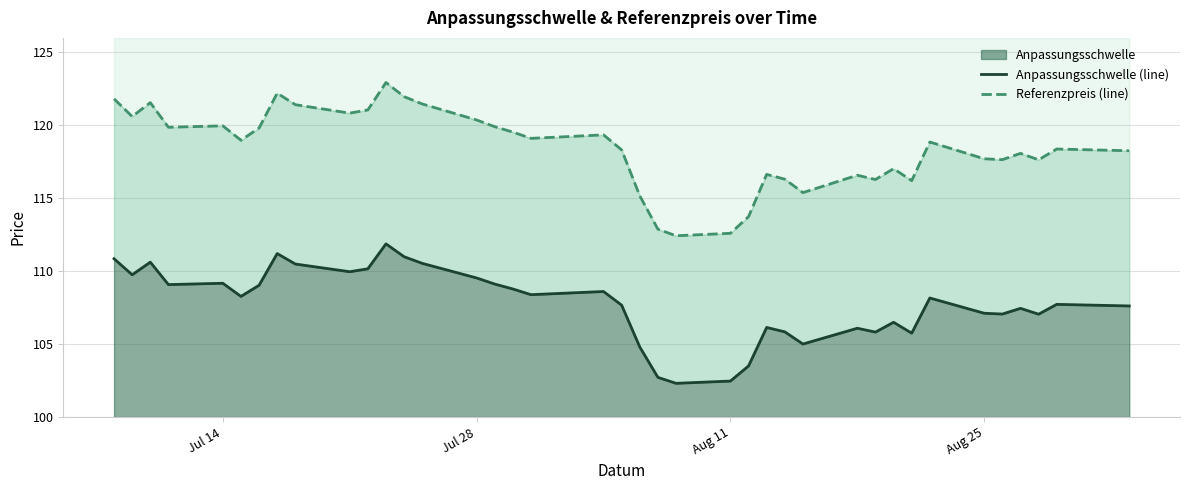

Reading left to right, transcribe all the data shown in this chart.

Anpassungsschwelle (line): 110.9	109.8	110.6	109.1	109.2	108.3	109.0	111.2	110.5	110.0	110.2	111.9	111.0	110.5	109.5	109.1	108.8	108.4	108.6	107.7	104.8	102.7	102.3	102.5	103.5	106.1	105.8	105.0	106.1	105.8	106.5	105.8	108.2	107.1	107.1	107.5	107.1	107.7	107.6
Referenzpreis (line): 121.8	120.6	121.6	119.9	120.0	119.0	119.8	122.2	121.4	120.8	121.1	122.9	122.0	121.5	120.4	119.9	119.5	119.1	119.3	118.3	115.2	112.9	112.4	112.6	113.7	116.6	116.3	115.4	116.6	116.3	117.0	116.2	118.9	117.7	117.7	118.1	117.6	118.4	118.3